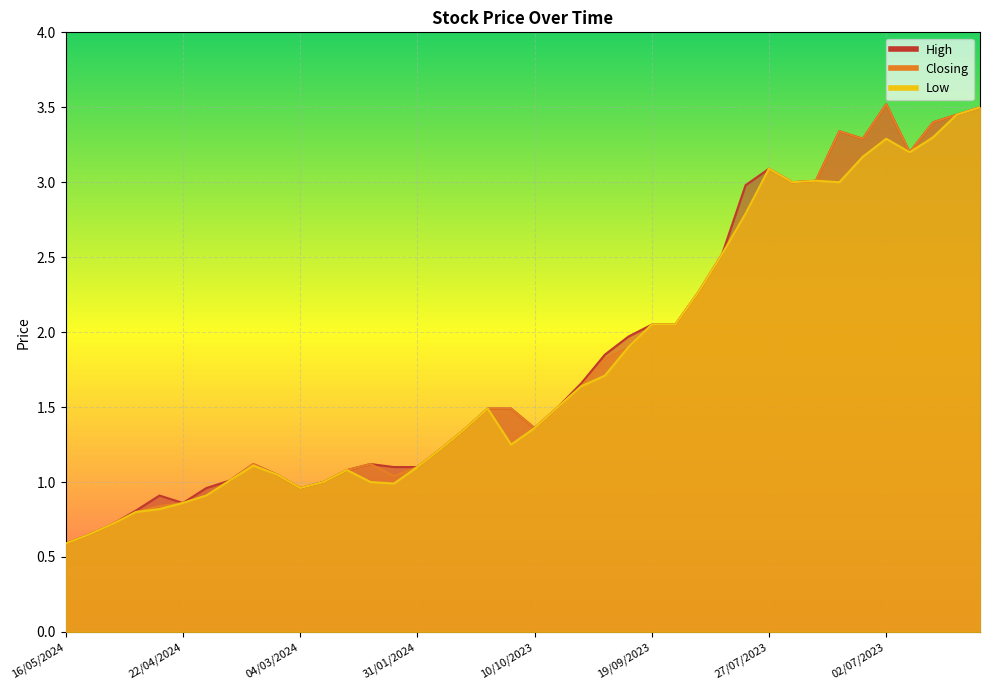

At which category is the sum across all series the highest?

14/06/2023